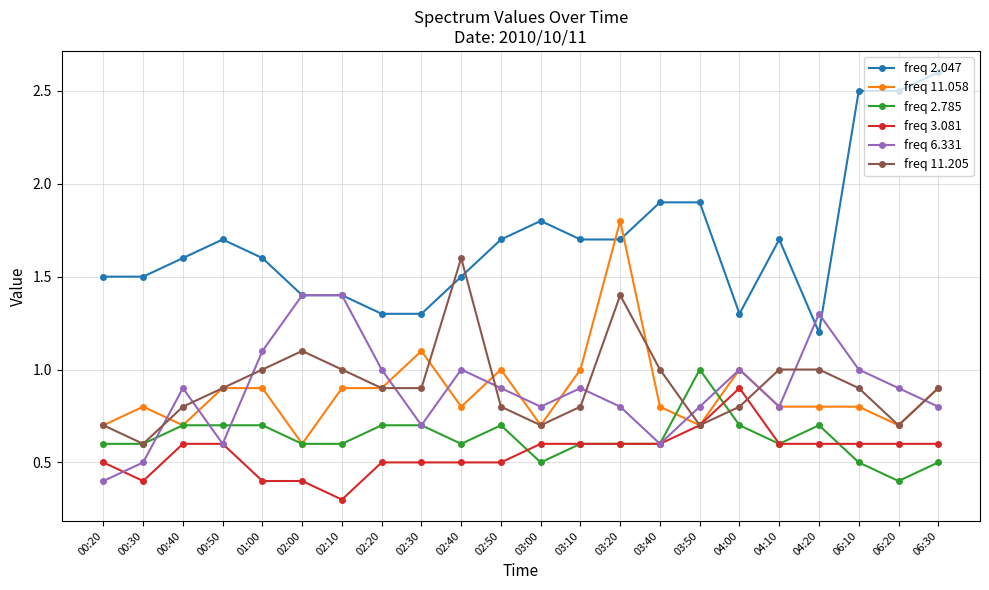

The freq 3.081 series shows 0.4 at 02:00. True or false?

True